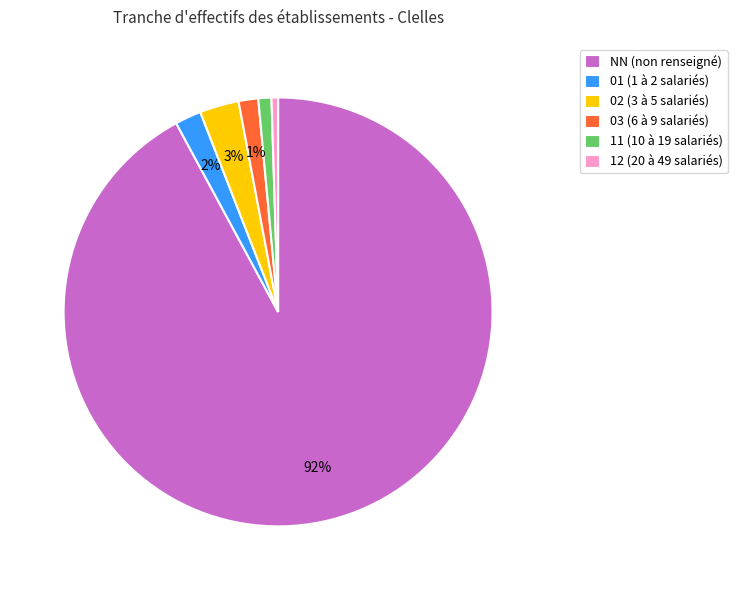

Which has a higher value, 11 or NN?

NN